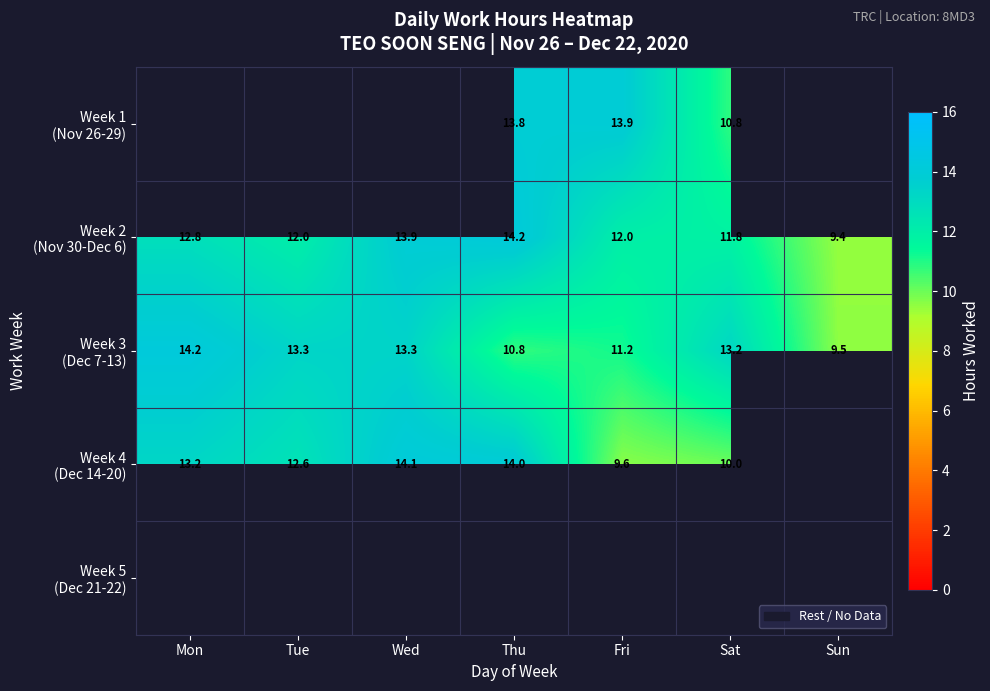

How many positive values does the Week 1 (Nov 26-29) series have?

3